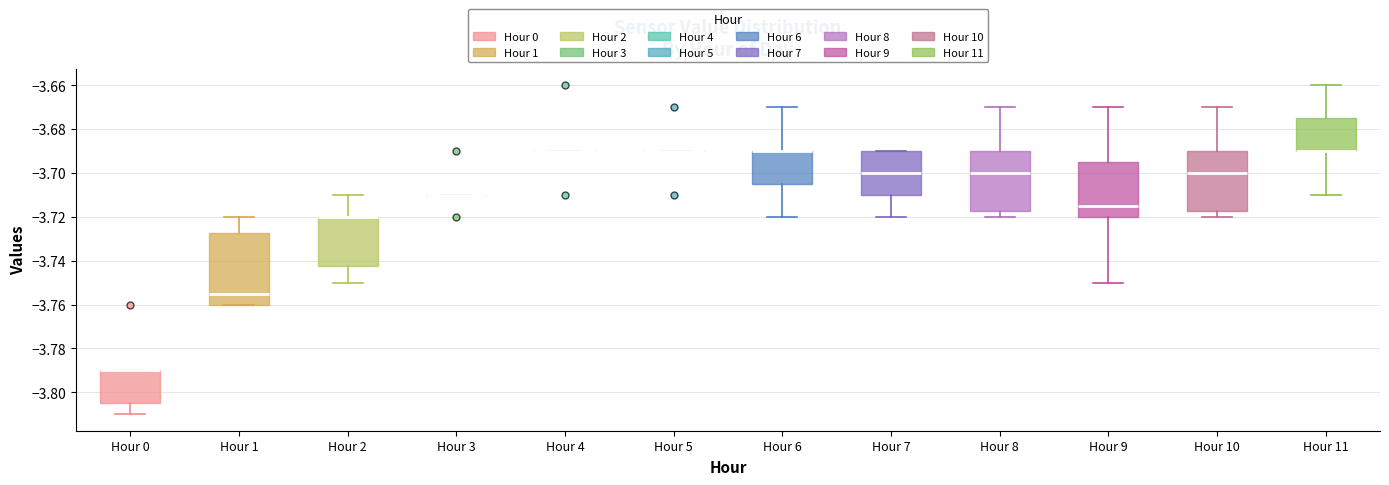

Reading left to right, read every box against the y-axis: the position of its median line, the range the box covers, and the ends of its whiskers. The values are not printed on the chart, so give them approximately, as read against the axis.

Hour 0: median -3.790 (drawn on the box's upper edge), box -3.804 to -3.790, whiskers -3.810 to -3.790
Hour 1: median -3.754, box -3.760 to -3.728, whiskers -3.760 to -3.720
Hour 2: median -3.720 (drawn on the box's upper edge), box -3.742 to -3.720, whiskers -3.750 to -3.710
Hour 3: box collapsed to a line at -3.710, whiskers -3.710 to -3.710
Hour 4: box collapsed to a line at -3.690, whiskers -3.690 to -3.690
Hour 5: box collapsed to a line at -3.690, whiskers -3.690 to -3.690
Hour 6: median -3.690 (drawn on the box's upper edge), box -3.704 to -3.690, whiskers -3.720 to -3.670
Hour 7: median -3.700, box -3.710 to -3.690, whiskers -3.720 to -3.690
Hour 8: median -3.700, box -3.718 to -3.690, whiskers -3.720 to -3.670
Hour 9: median -3.714, box -3.720 to -3.694, whiskers -3.750 to -3.670
Hour 10: median -3.700, box -3.718 to -3.690, whiskers -3.720 to -3.670
Hour 11: median -3.690 (drawn on the box's lower edge), box -3.690 to -3.674, whiskers -3.710 to -3.660